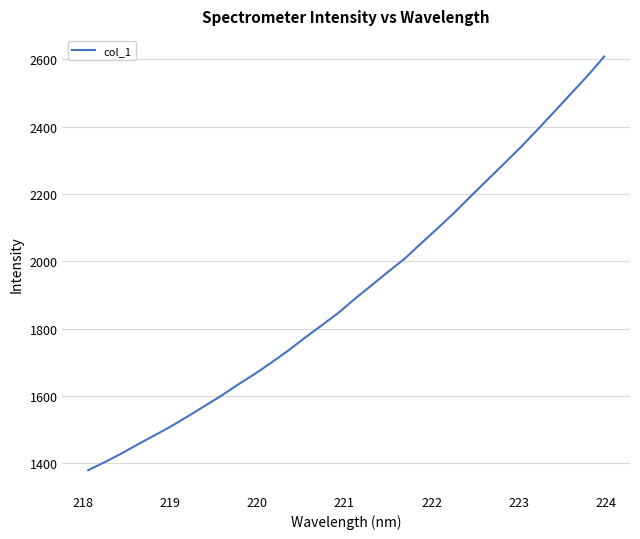

How many lines are shown in the chart?

1